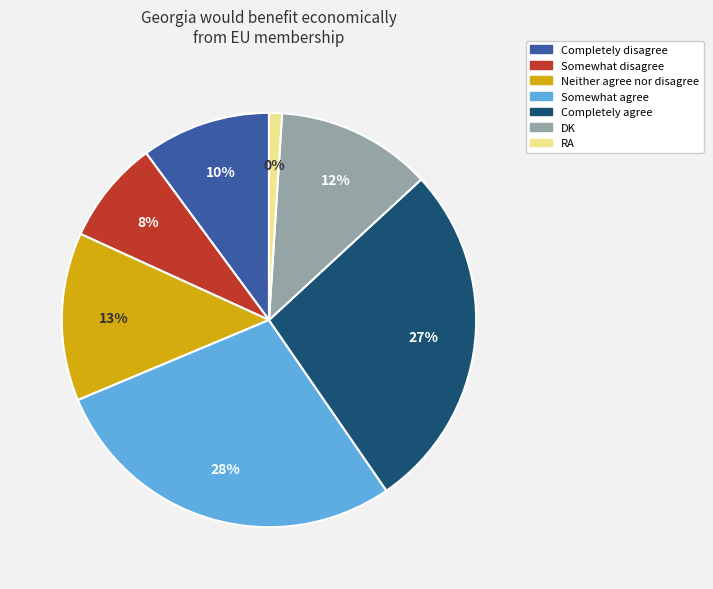

How many segments does this pie chart have?

7